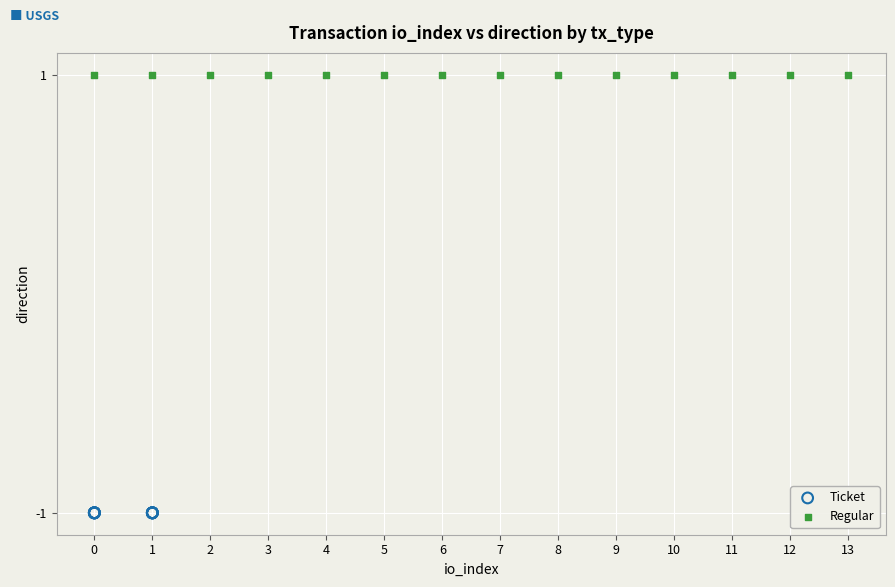

Which series reaches the minimum Y coordinate?

Ticket